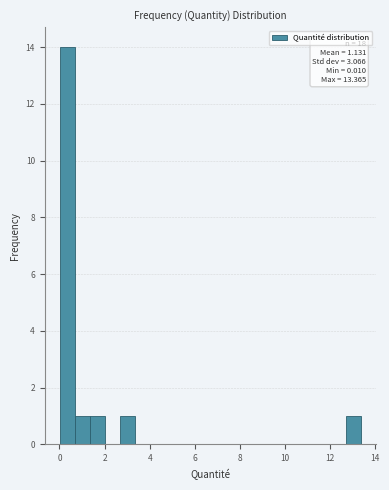

Around what value on the x-axis is the tallest bar? Give the approximate position of its centre, as read against the axis.

0.4